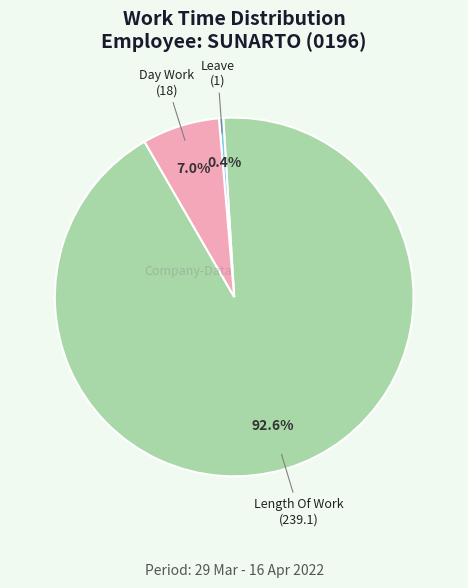

Is there any slice that represents more than half of the pie?

Yes